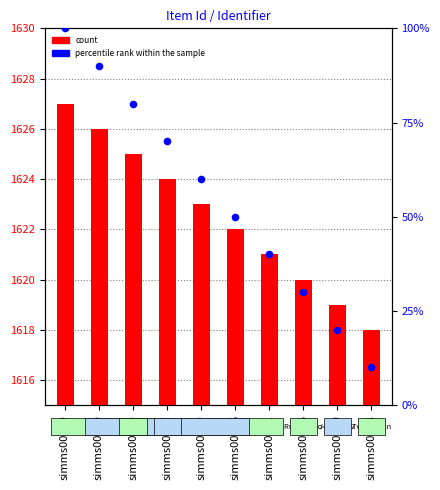

What is the total value across all series at simms00399?

1716